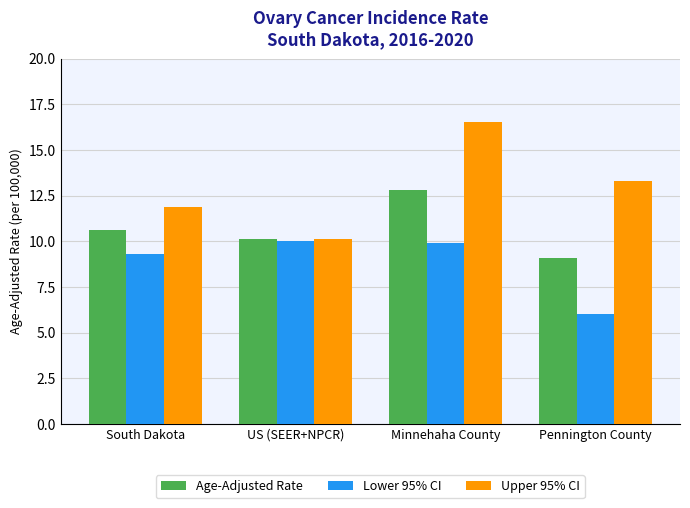

What is the average value of the Age-Adjusted Rate series?

10.7